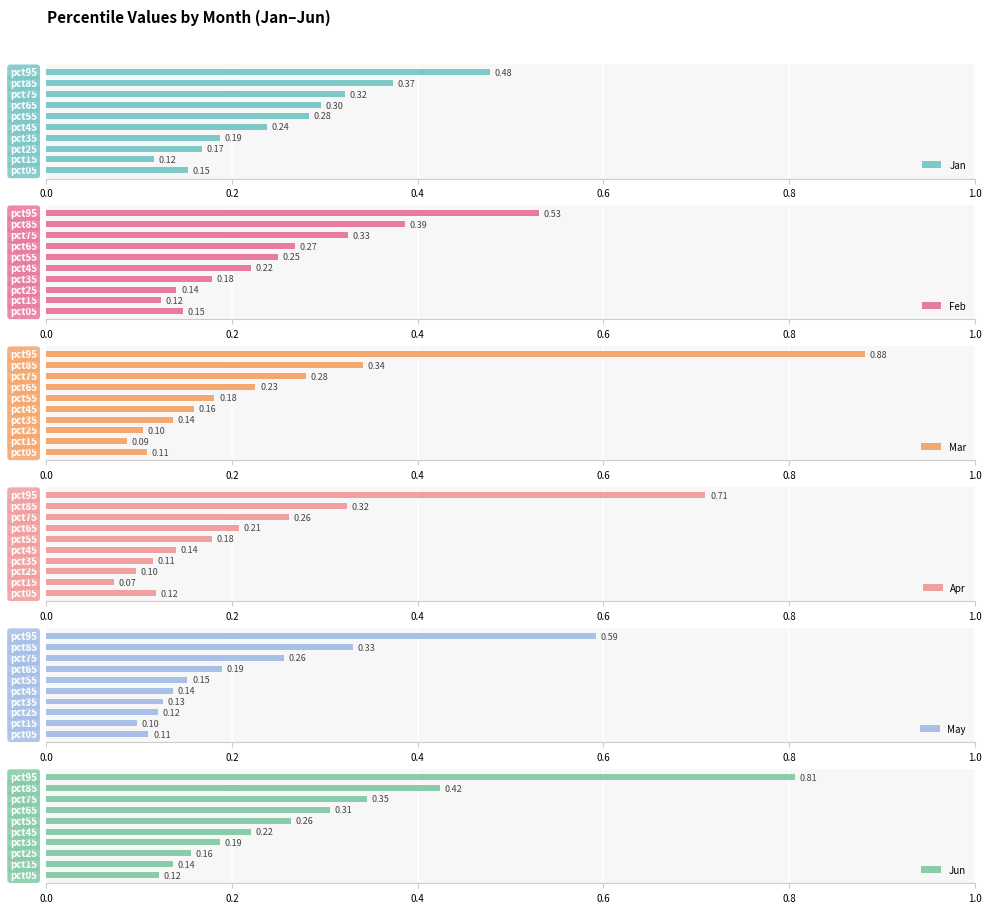

The Mar series shows 0.0 at 0.4. True or false?

False